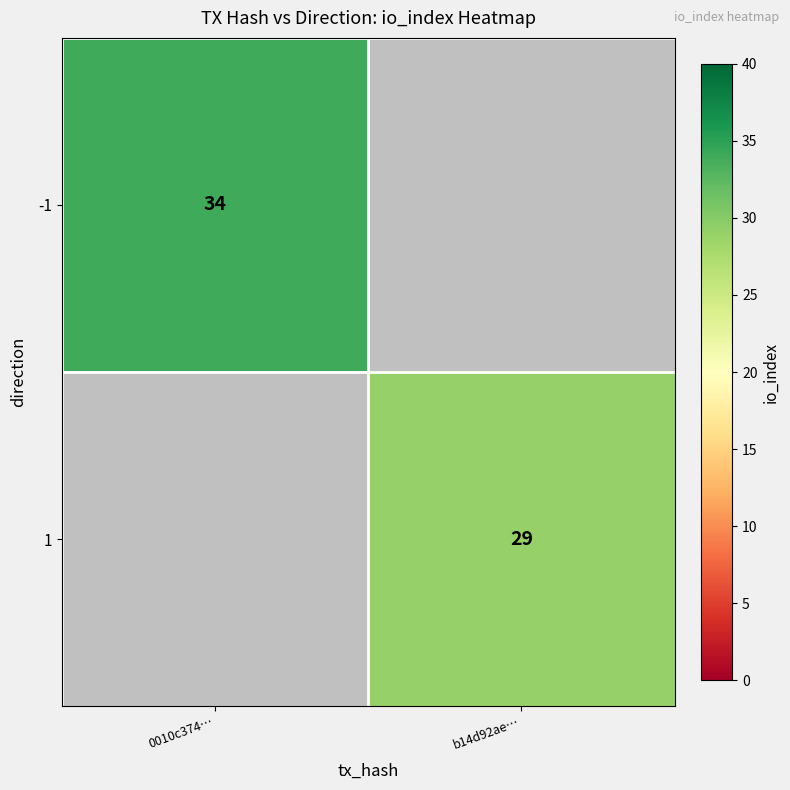

The 1 series shows 29 at b14d92ae…. True or false?

True